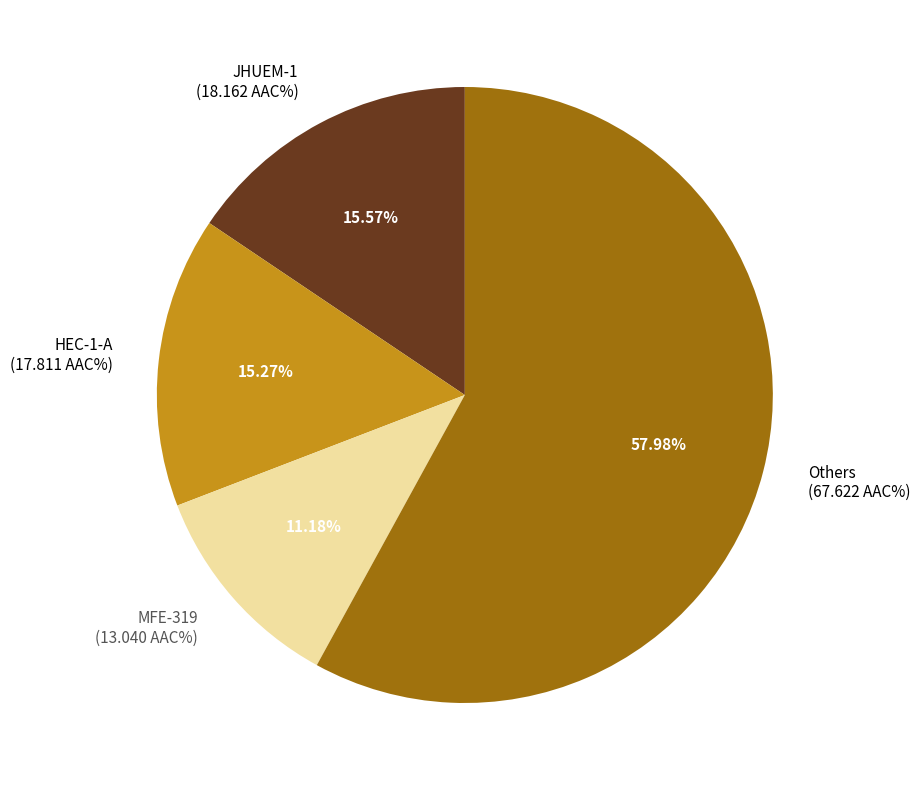

Does any single category account for the majority?

Yes